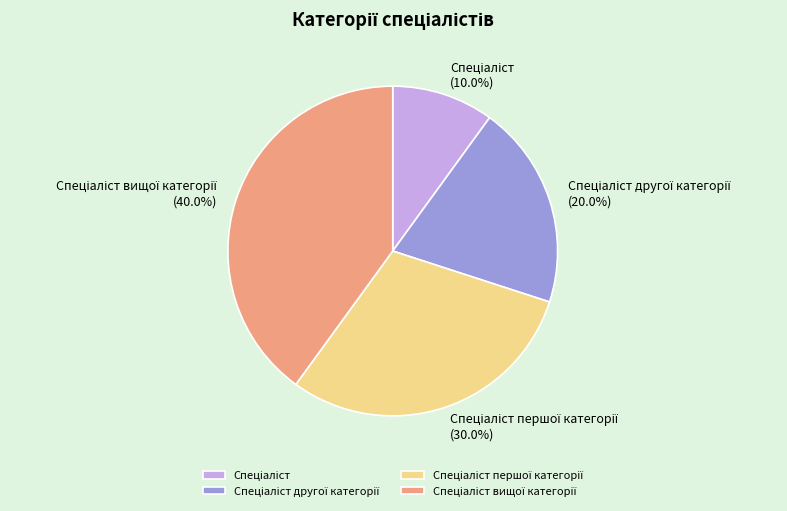

Is there a majority slice in this chart?

No